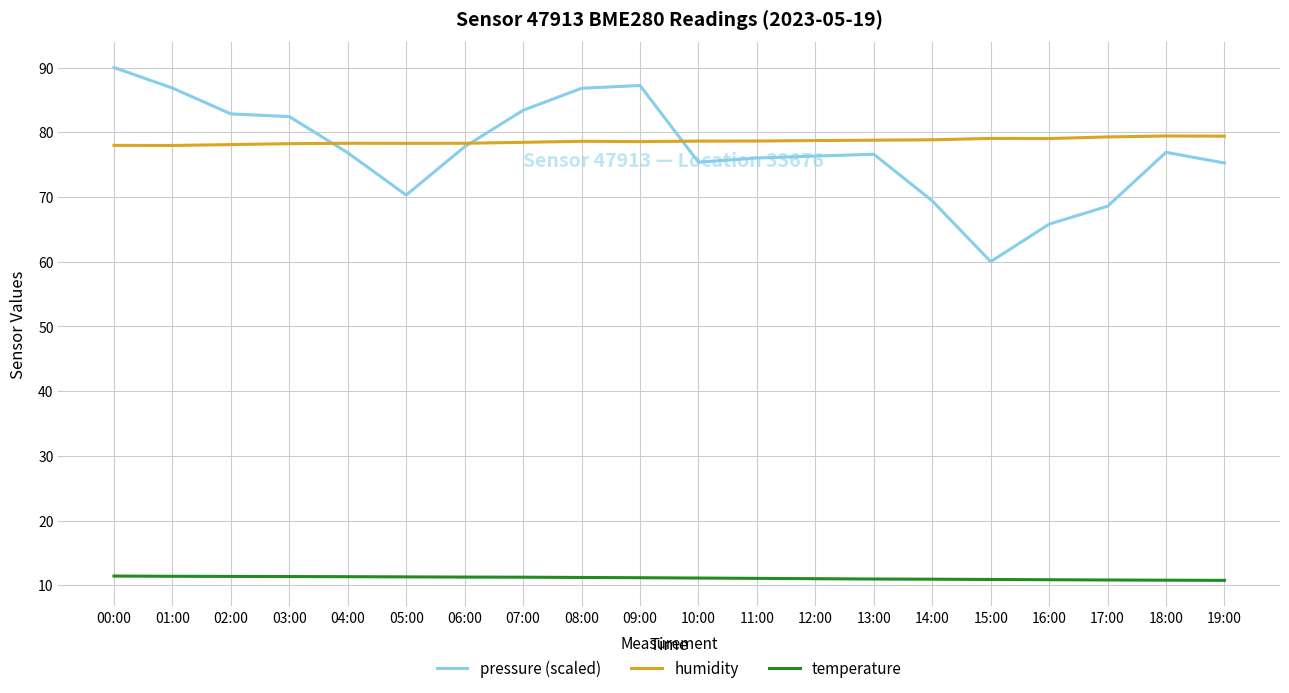

Is it true that humidity equals 111.1 at 06:00?

False